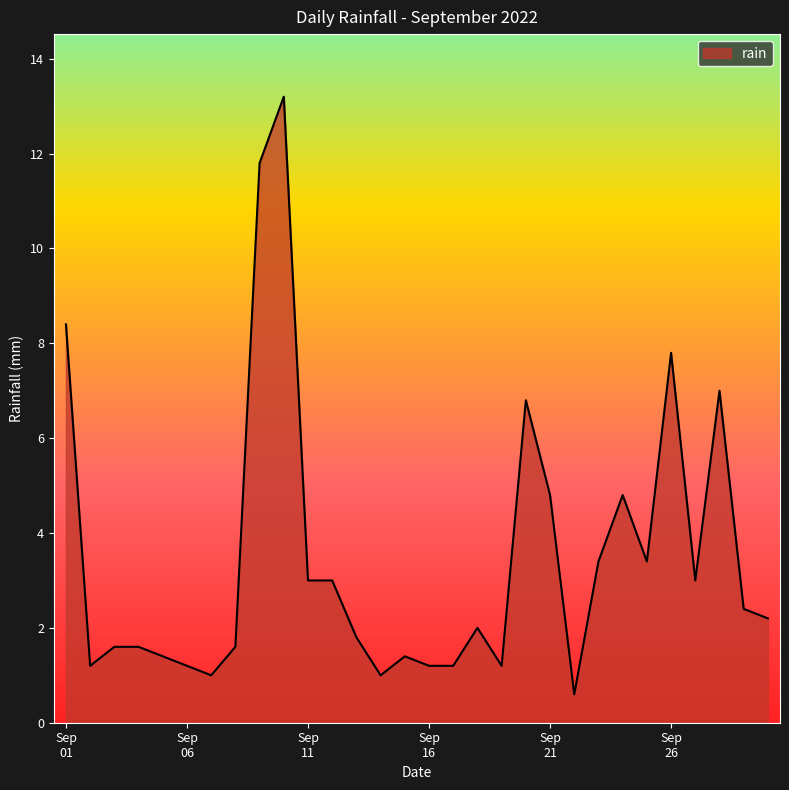

What is the smallest value displayed?

0.6